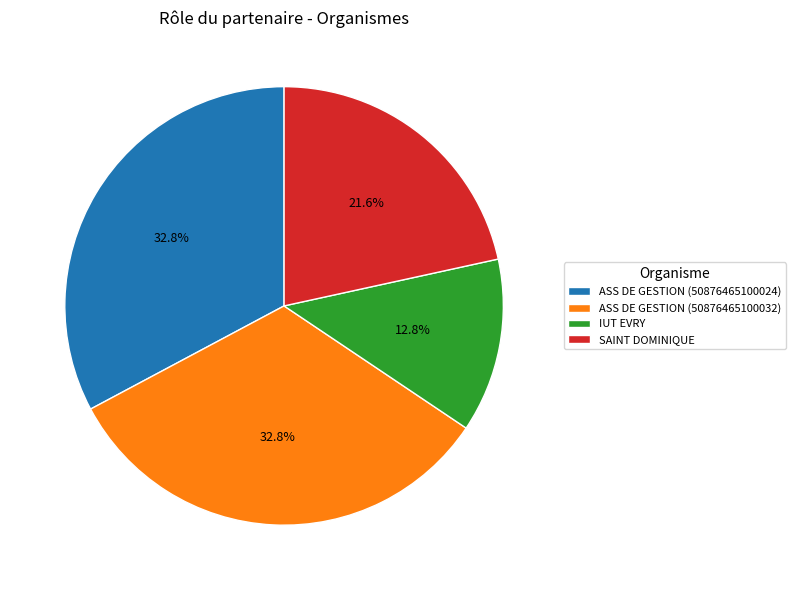

What percentage is the IUT EVRY slice, to the nearest percent?

13%